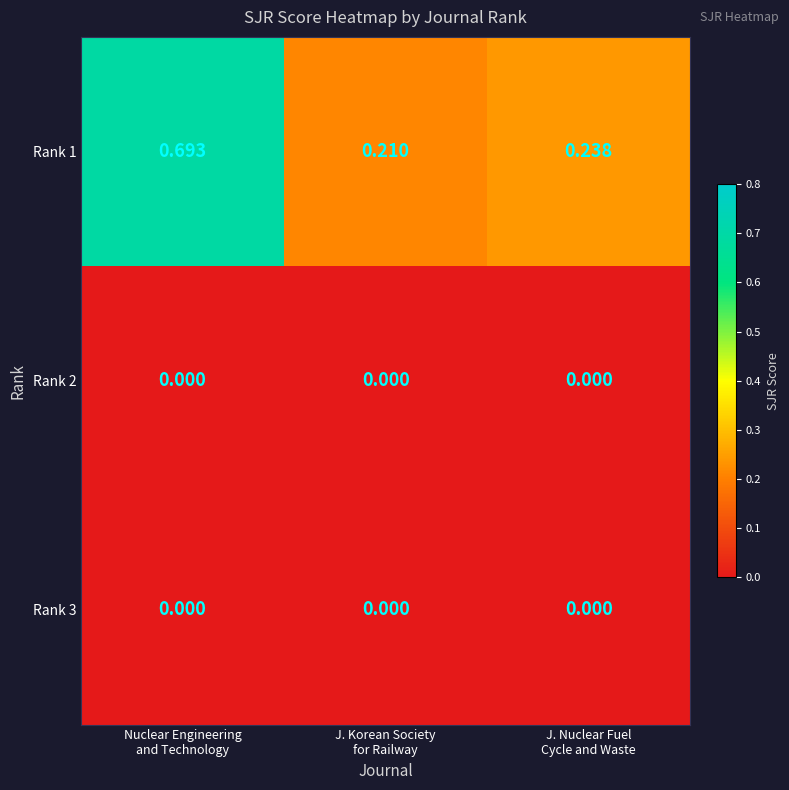

At which category does the chart reach its peak across all series?

Nuclear Engineering
and Technology